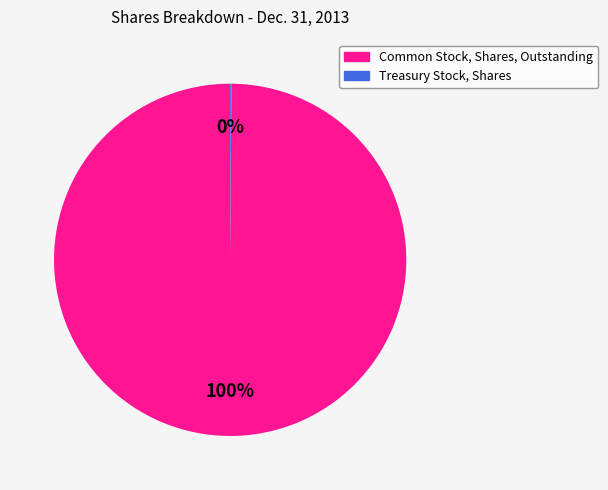

What percentage is the Common Stock, Shares, Outstanding slice, to the nearest percent?

100%